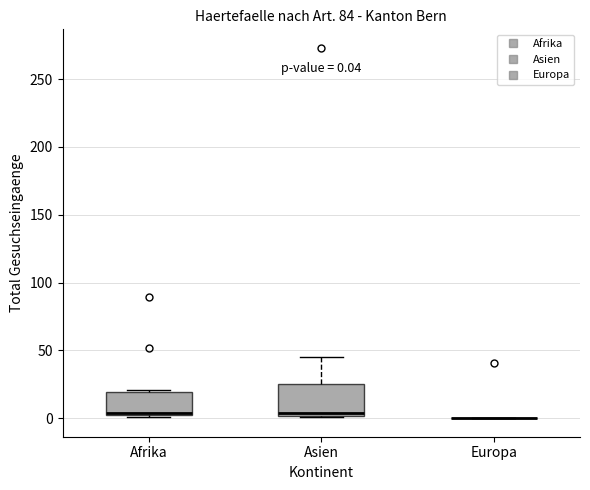

Which box is the tallest, from its lower edge to its upper edge?

Asien